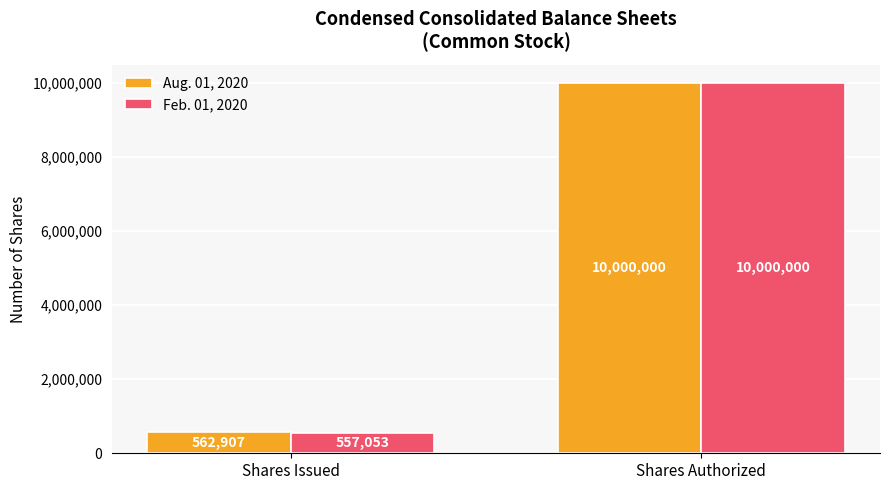

What is the spread (max minus min) of values at Shares Issued?

5854